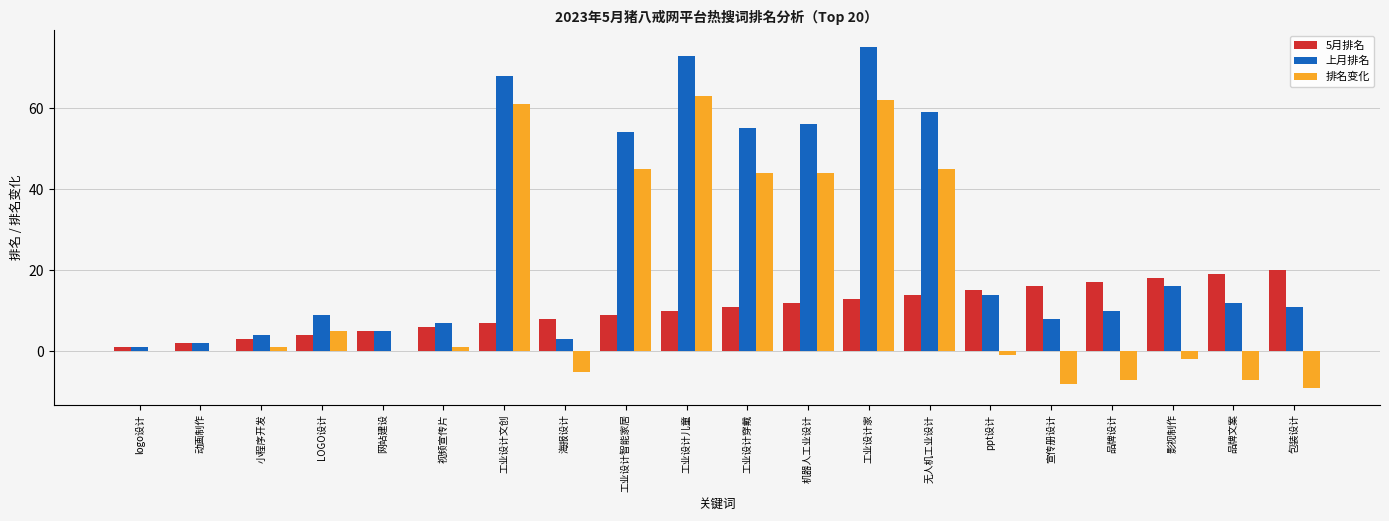

What value does the 5月排名 series have at 海报设计, to the nearest 5?

10